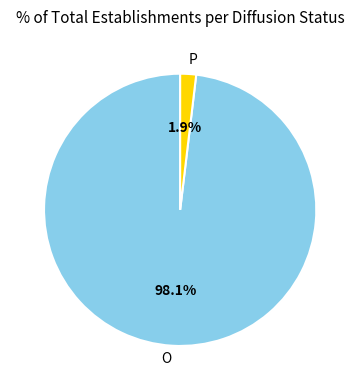

To the nearest percent, what is the average slice percentage?

50%